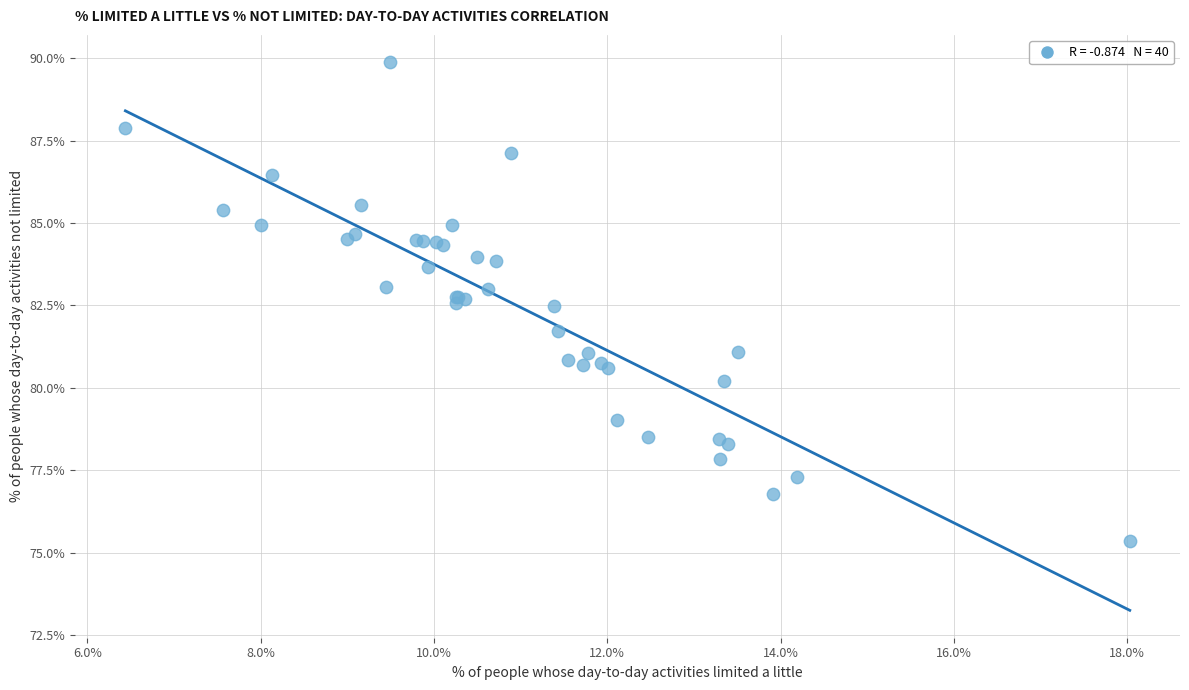

What Y value in the scatter plot is closest to 82?

81.7